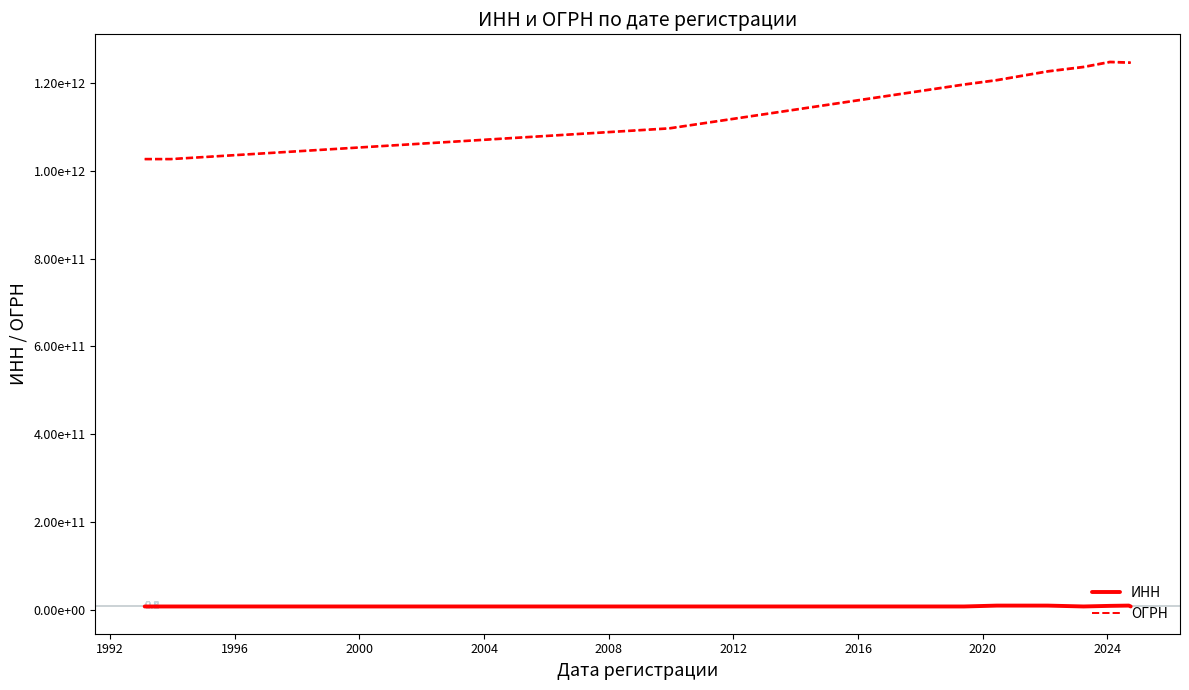

What is the minimum value shown in the chart?

7703037783